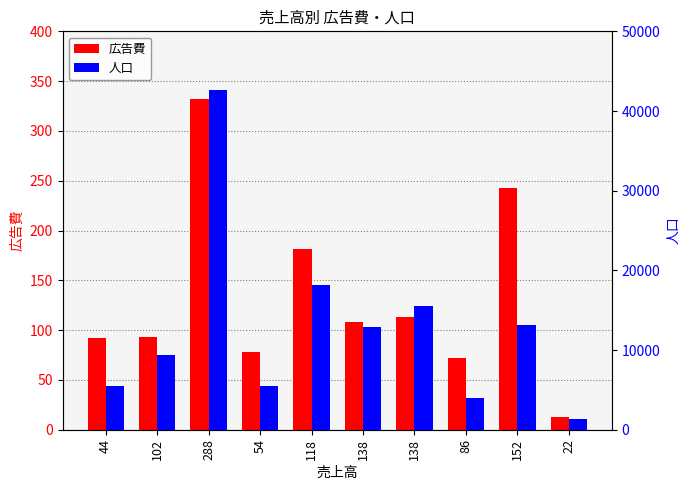

The value of 広告費 at 22 is 13. True or false?

True